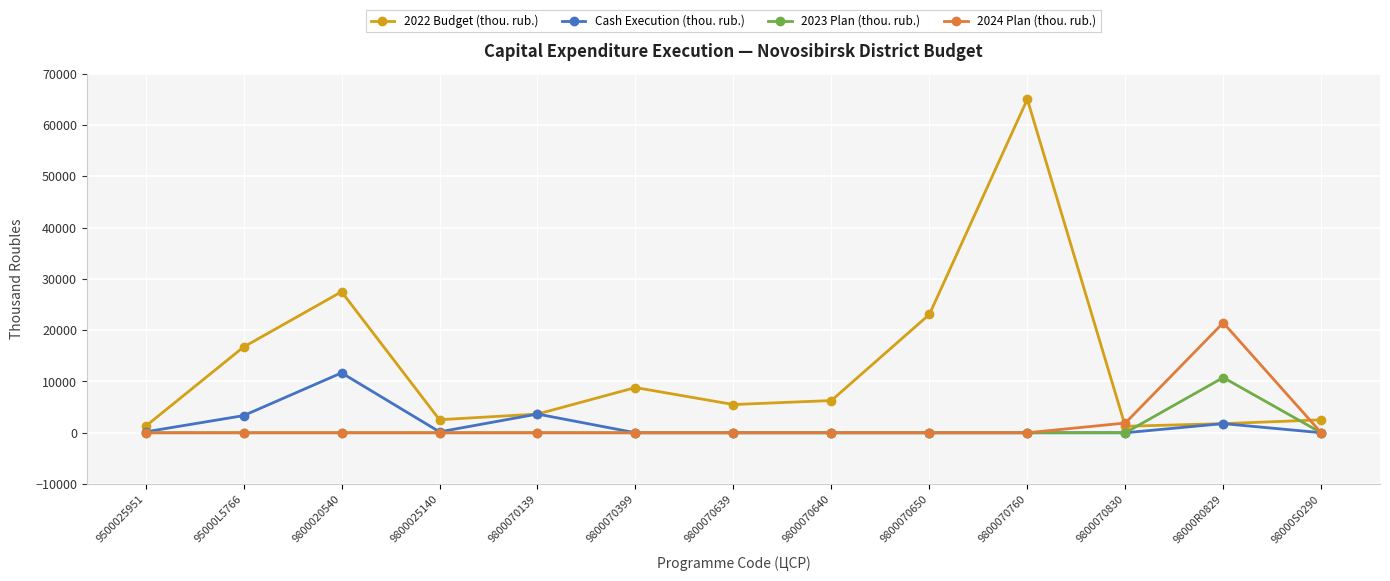

What position from the left is 9800020540?

3